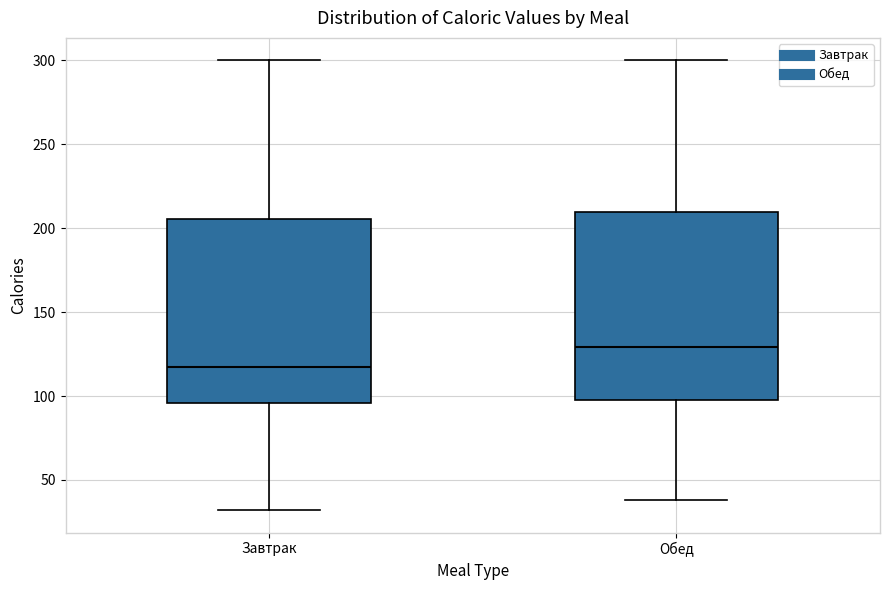

Reading left to right, read every box against the y-axis: the position of its median line, the range the box covers, and the ends of its whiskers. The values are not printed on the chart, so give them approximately, as read against the axis.

Завтрак: median 120, box 95 to 205, whiskers 30 to 300
Обед: median 130, box 100 to 210, whiskers 40 to 300